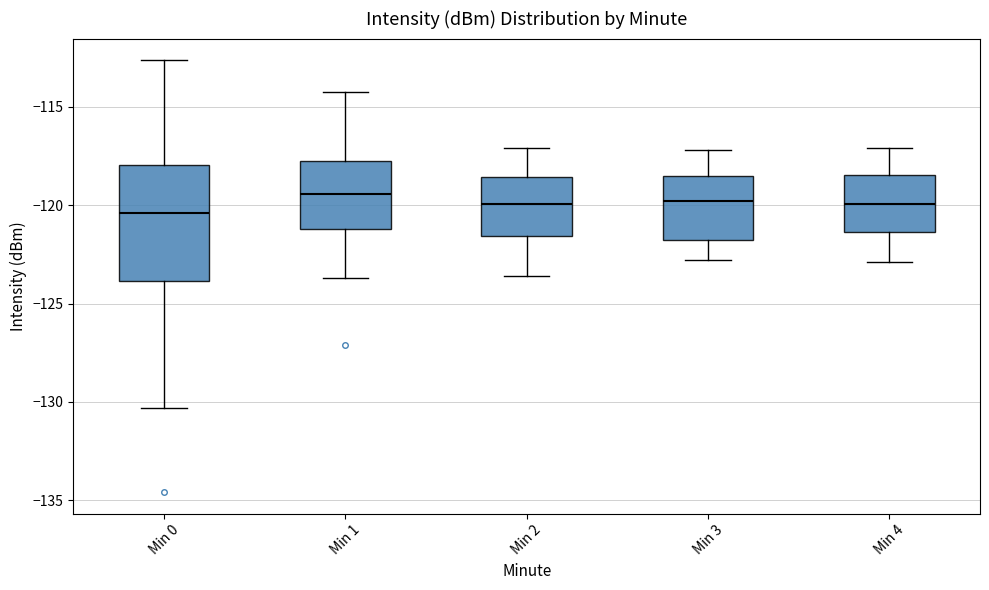

Which box is the tallest, from its lower edge to its upper edge?

Min 0